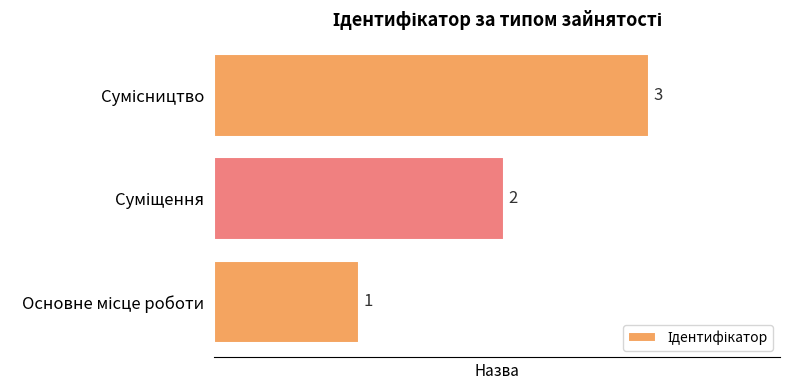

What is the greatest value displayed?

3